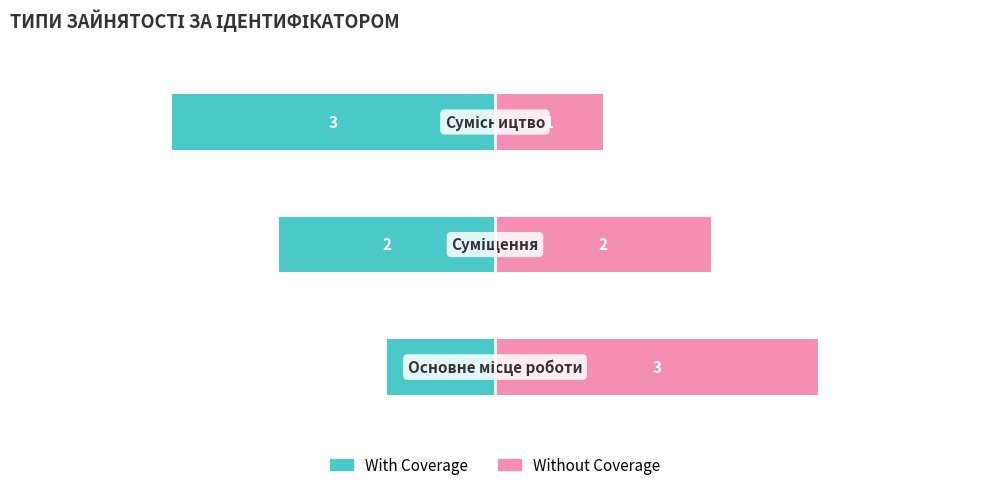

How many values in the With Coverage series exceed -2?

1